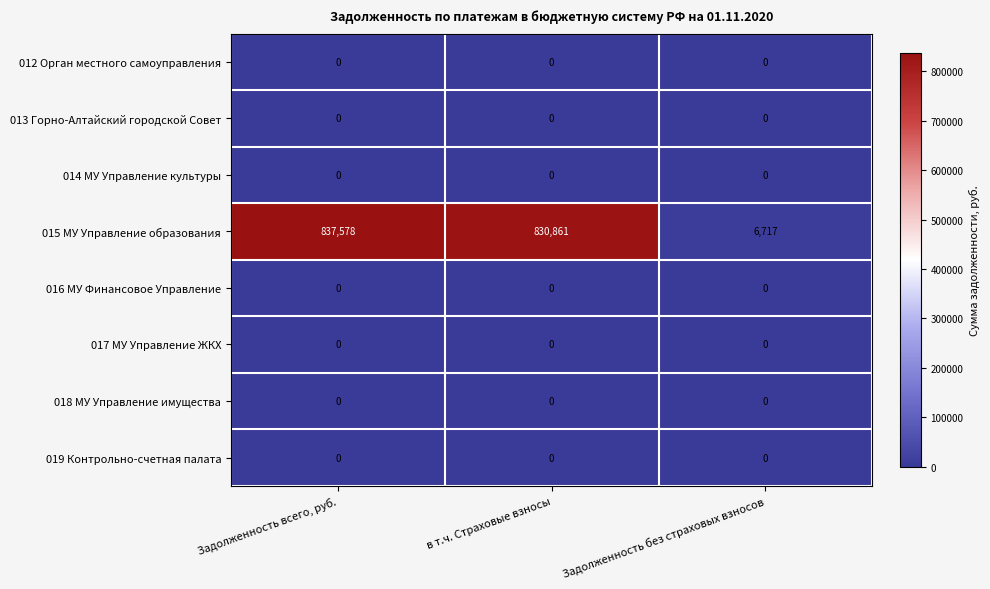

The 016 МУ Финансовое Управление series shows 0 at в т.ч. Страховые взносы. True or false?

True